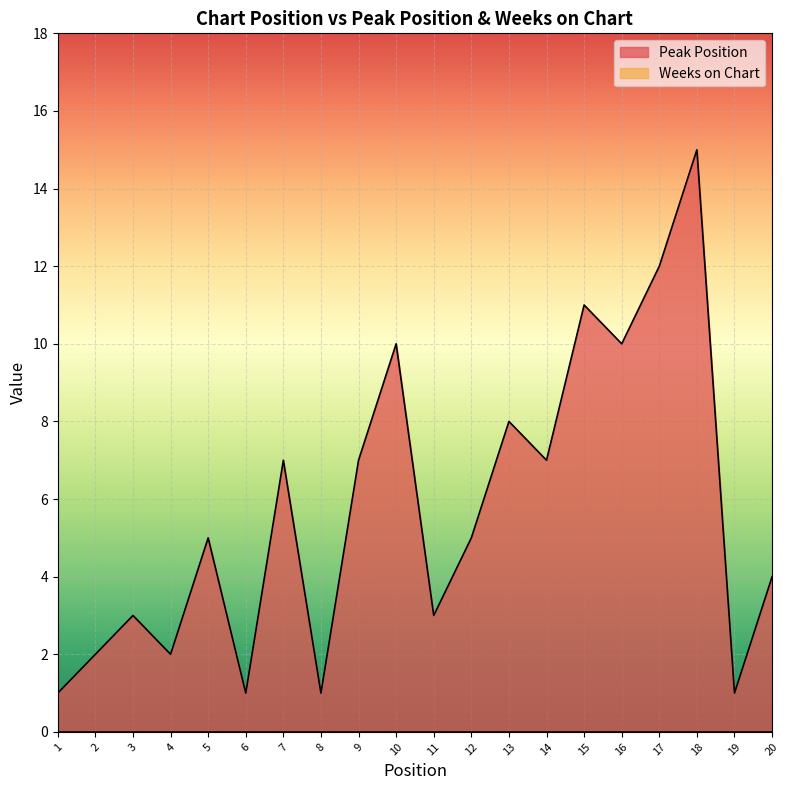

Is it true that the value at 4 is 3?

False